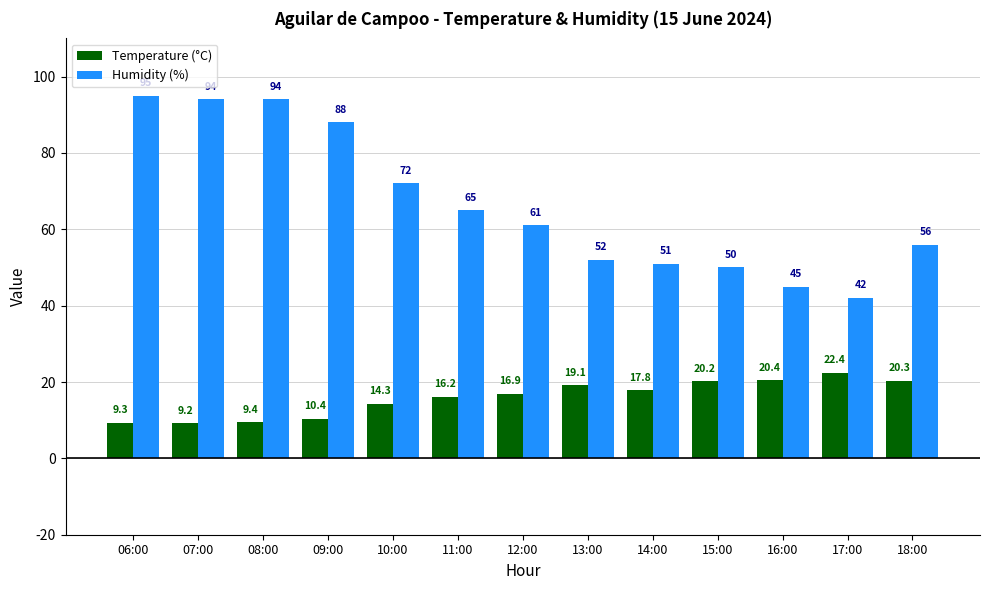

The Temperature (°C) series shows 5.5 at 13:00. True or false?

False